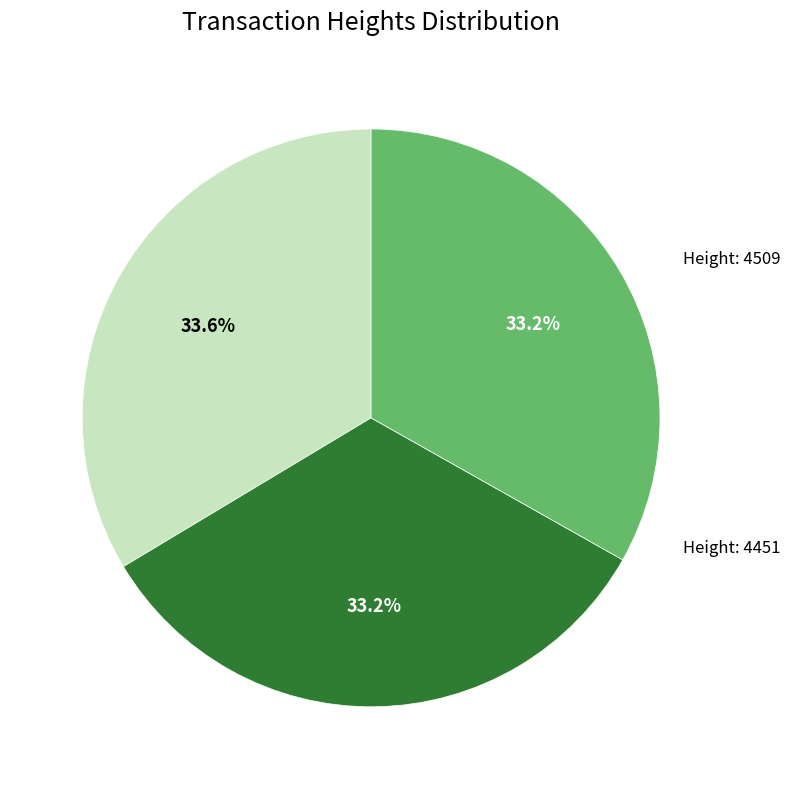

Does any single category account for the majority?

No